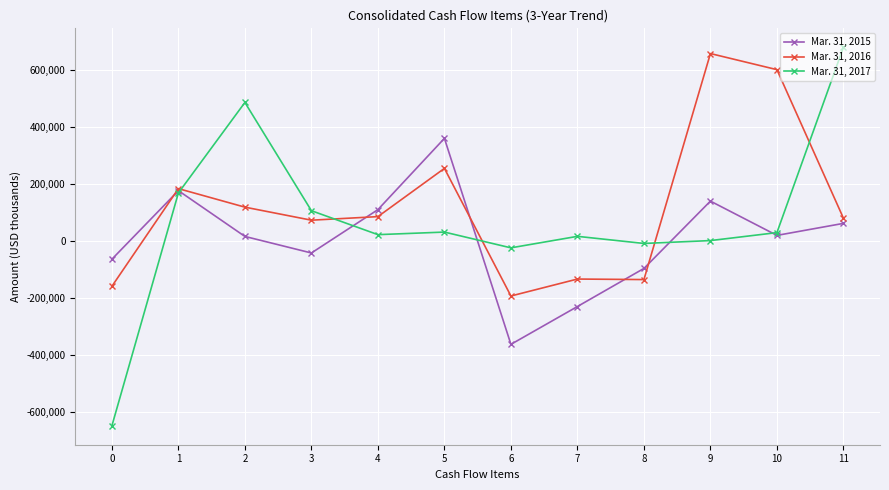

At which label does Mar. 31, 2016 reach its peak?

9